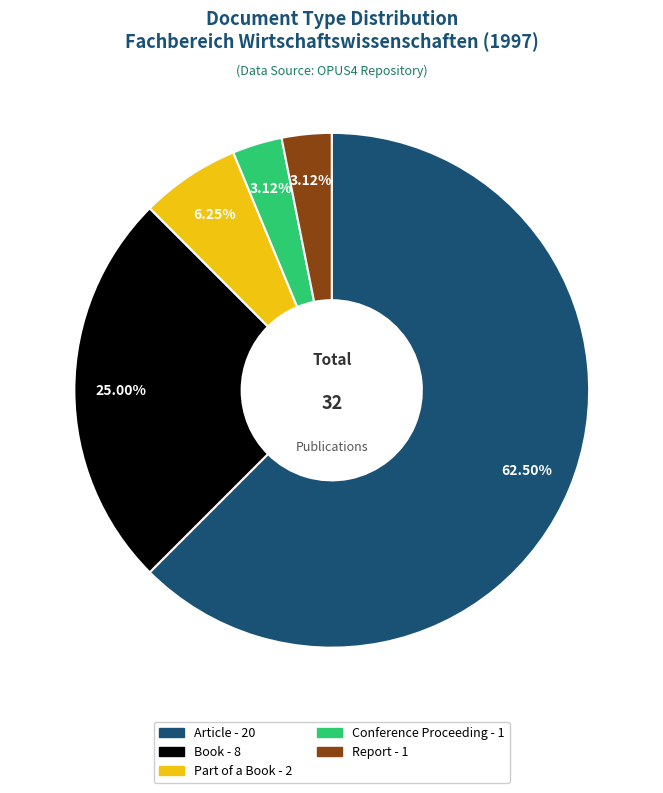

Is there any slice that represents more than half of the pie?

Yes